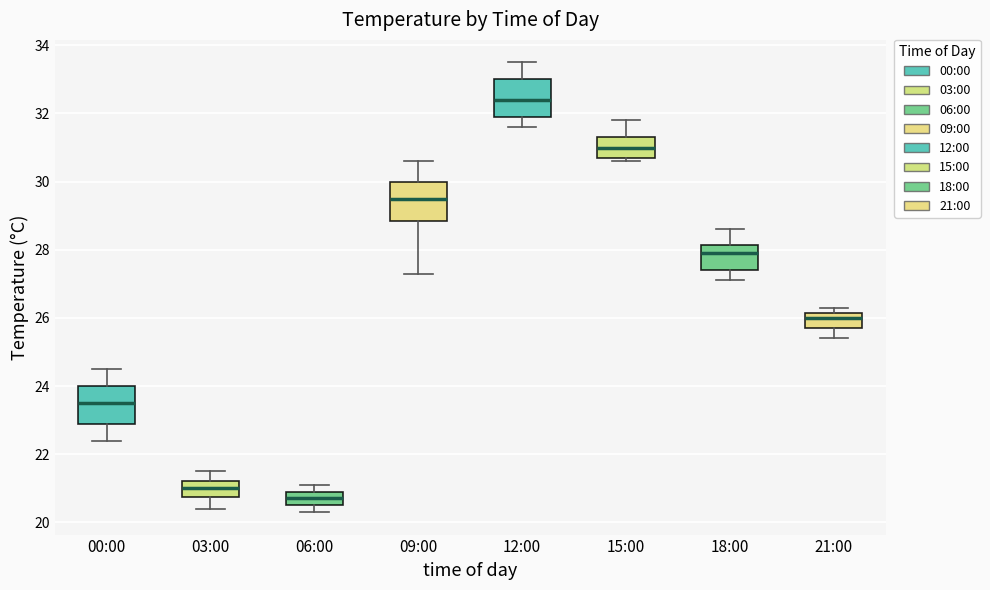

Which box has the highest median line?

12:00